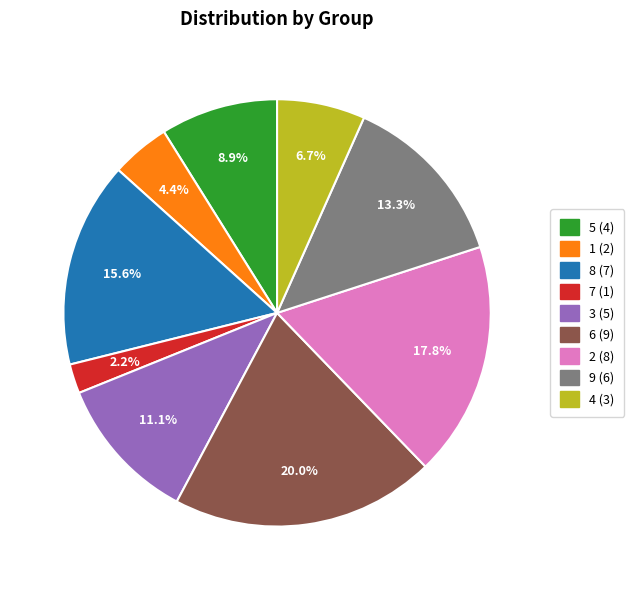

To the nearest percent, what is the difference between the largest and smallest slice percentages?

18%